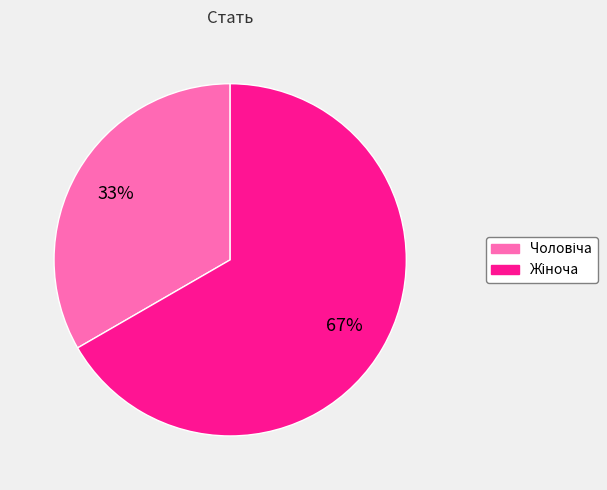

To the nearest percent, what is the average slice percentage?

50%